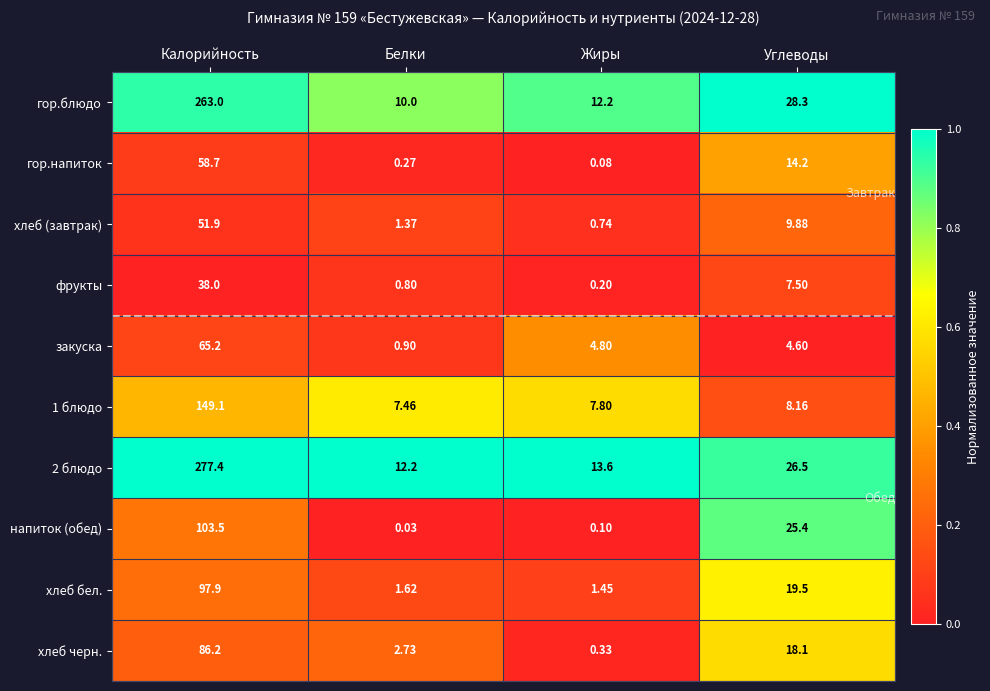

Which series changed the most between Калорийность and Белки?

2 блюдо